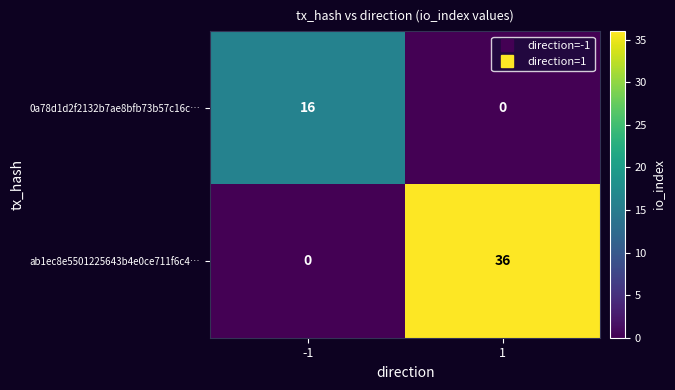

How many categories are shown in the chart?

2